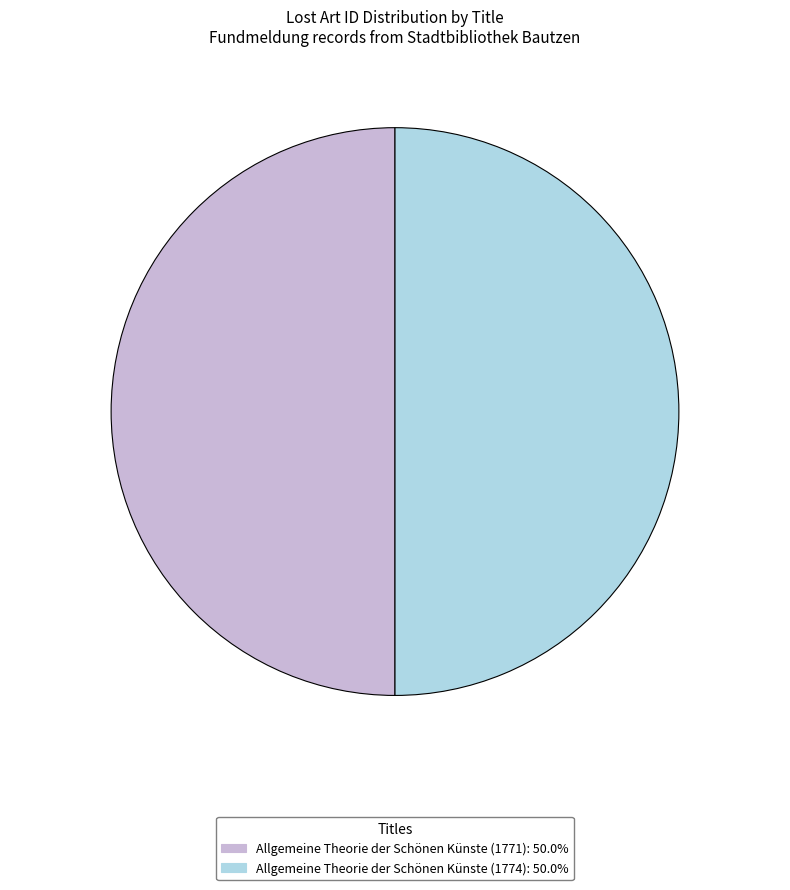

Approximately how many times larger is the value at Allgemeine Theorie der Schönen Künste (1771) compared to Allgemeine Theorie der Schönen Künste (1774)?

1.0